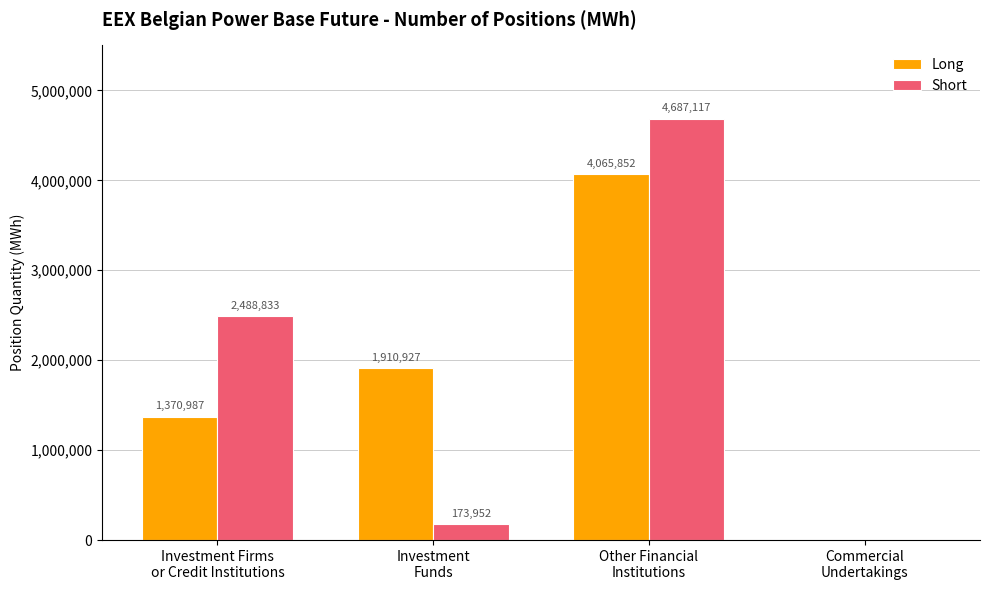

What are all the series names shown in the legend?

Long, Short